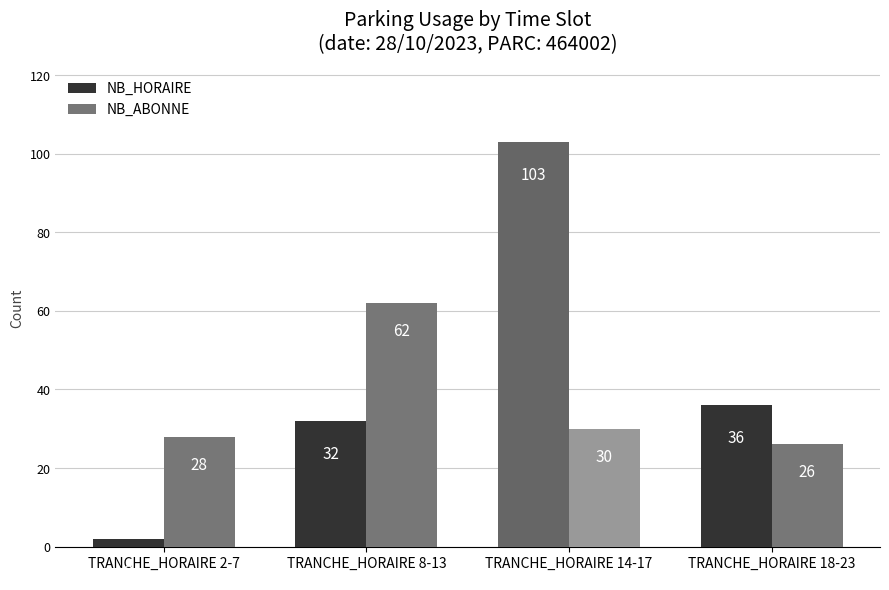

Which series has the widest spread of values?

NB_HORAIRE